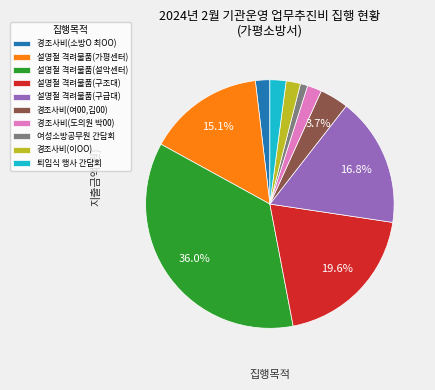

To the nearest percent, what is the average slice percentage?

10%